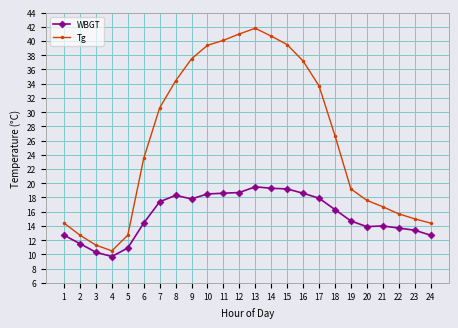

True or false: Tg has more than 1 interior local peaks.

False